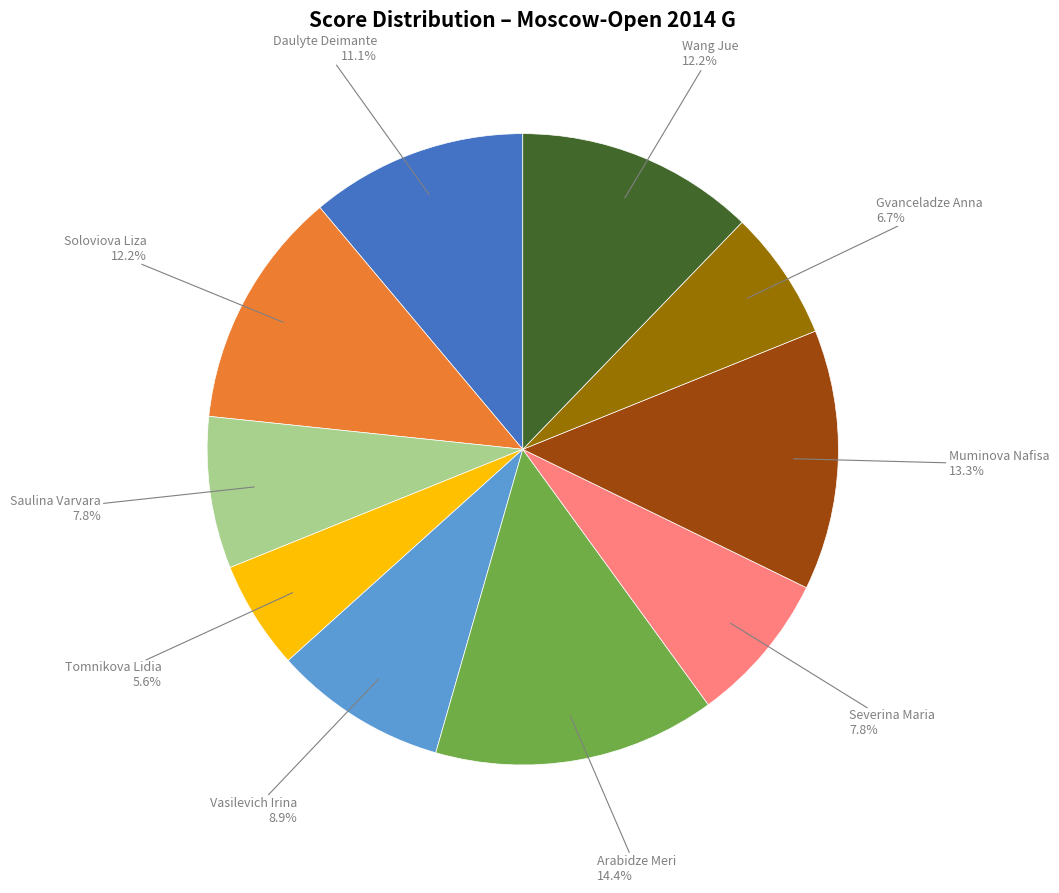

Is there a majority slice in this chart?

No